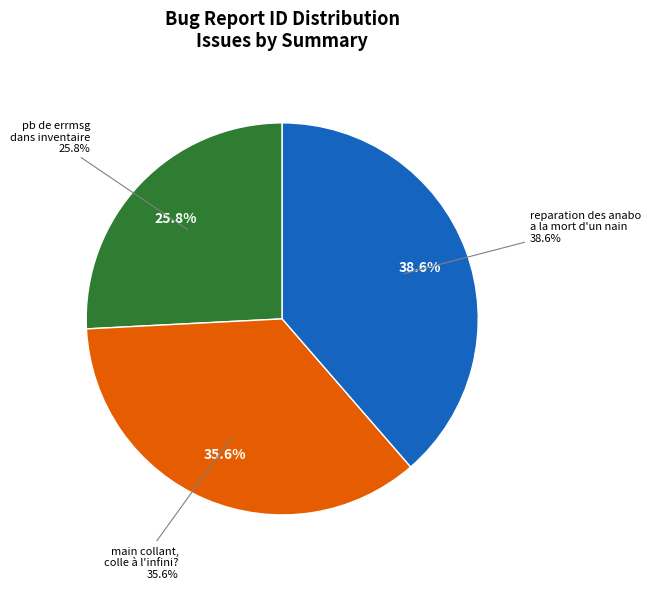

To the nearest percent, what is the combined percentage of main collant, colle à l'infini? and pb de errmsg dans inventaire?

61%